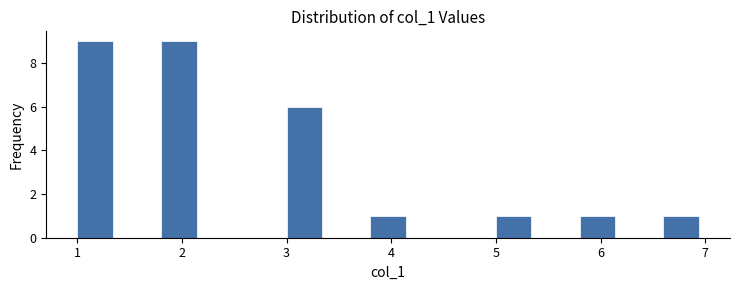

How tall is the bar that spans 3.0 to 3.4 on the x-axis? The values are not printed on the chart, so give them approximately, as read against the axis.

6